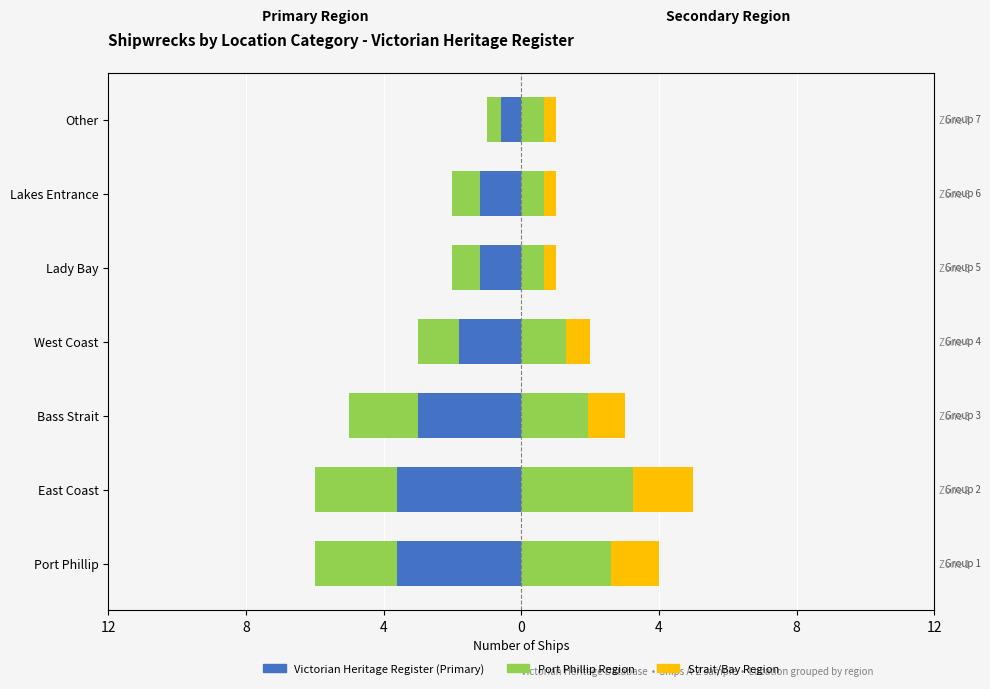

What is the value of the Strait/Bay Region bar at the 3rd from the left?

1.0